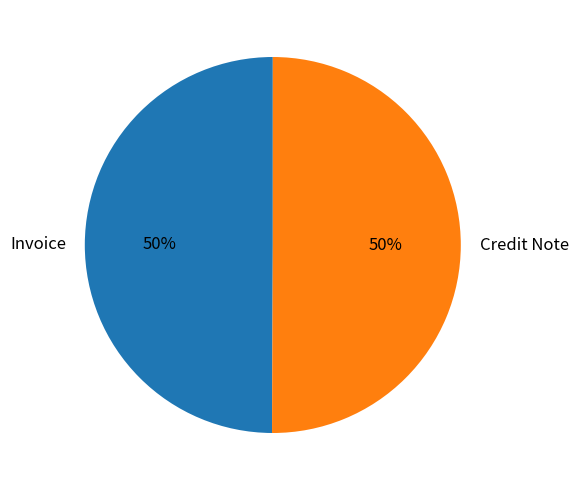

Do Credit Note and Invoice together represent more than half of the pie?

Yes